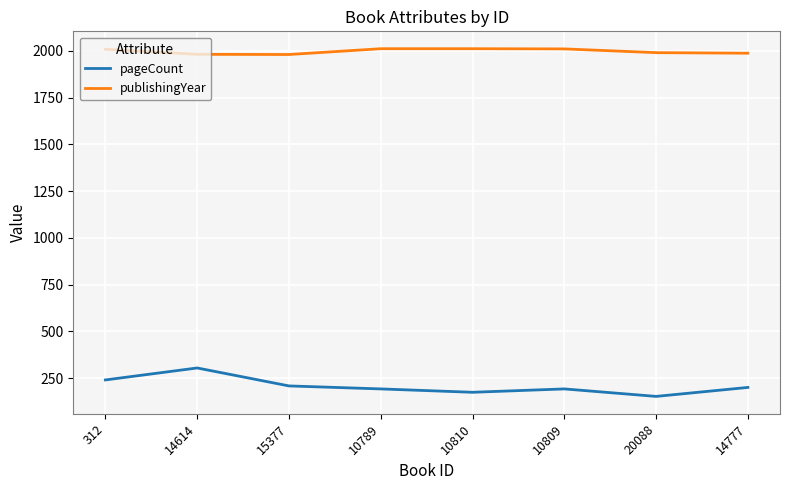

True or false: pageCount has a value of 208 at 15377.

True